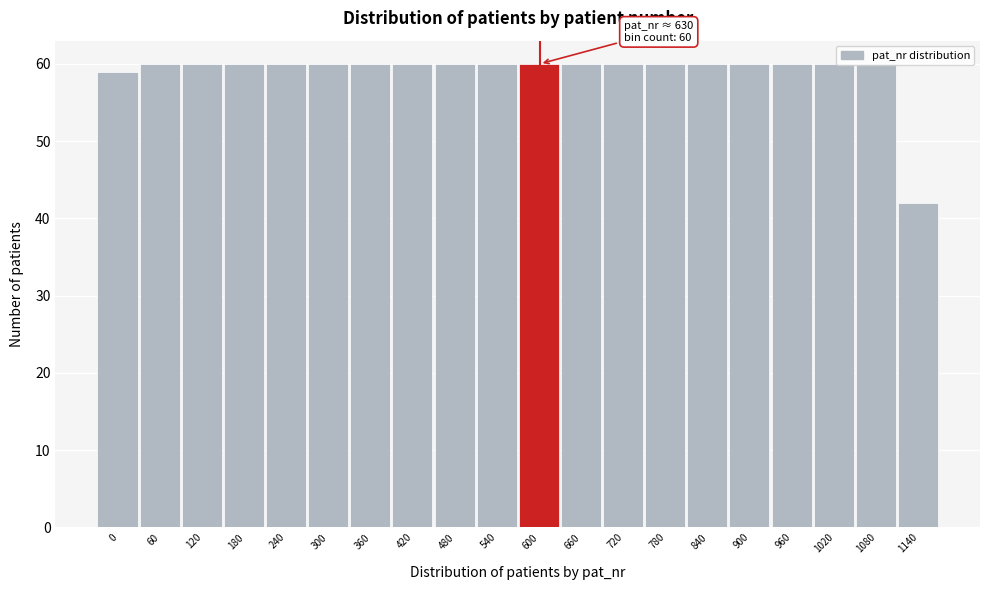

What is the difference between the maximum and minimum values?

18